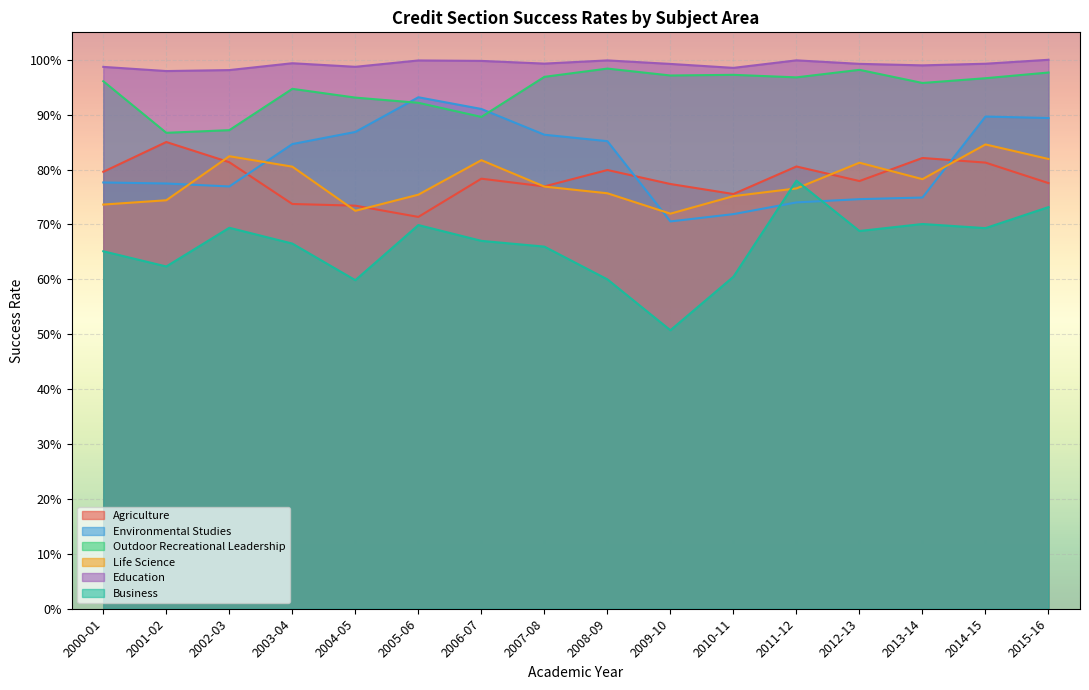

At which label is Business closest to 0?

2009-10